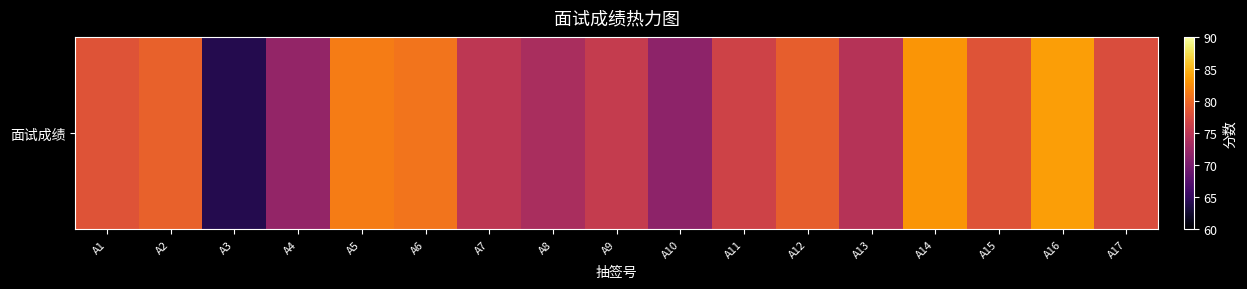

Reading right to left, transcribe all the data shown in this chart.

A17=77.6	A16=83.6	A15=78.2	A14=83.0	A13=74.6	A12=79.2	A11=76.6	A10=71.6	A9=75.8	A8=73.6	A7=75.2	A6=80.8	A5=81.4	A4=72.0	A3=64.0	A2=79.4	A1=78.2